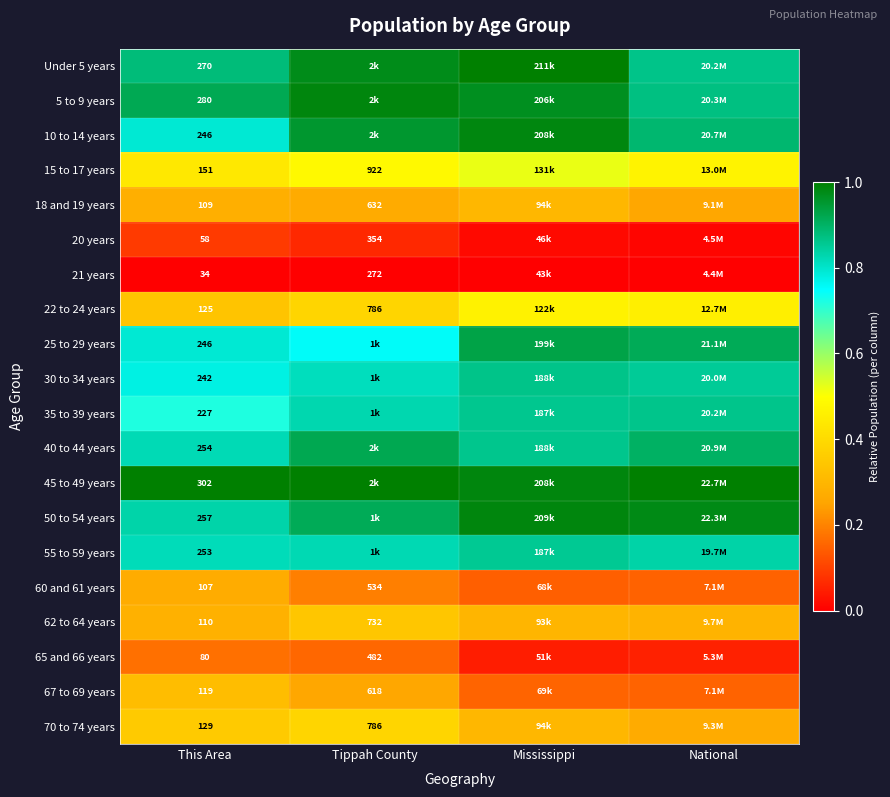

At how many categories does at least one series exceed 0?

4